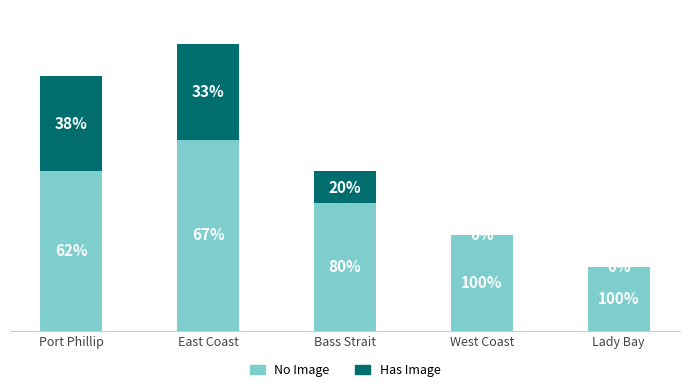

Count the Has Image values in the range 0 to 3.

5